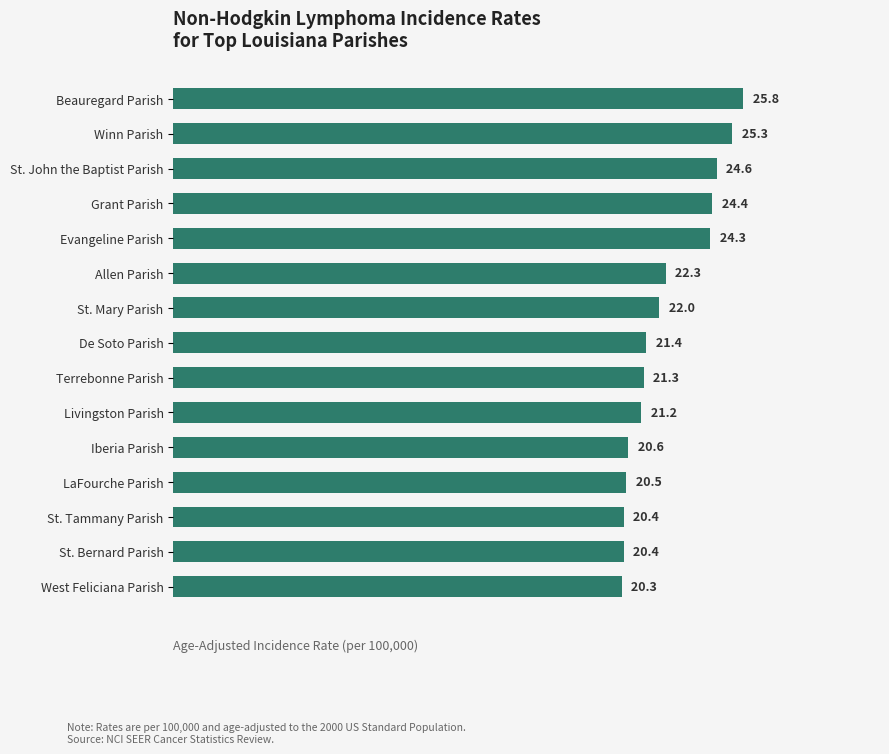

Is it true that the value at St. John the Baptist Parish is 24.6?

True